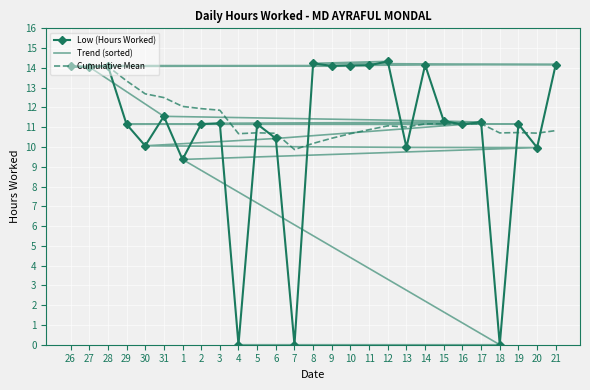

How many data points in Low (Hours Worked) are less than 11?

8